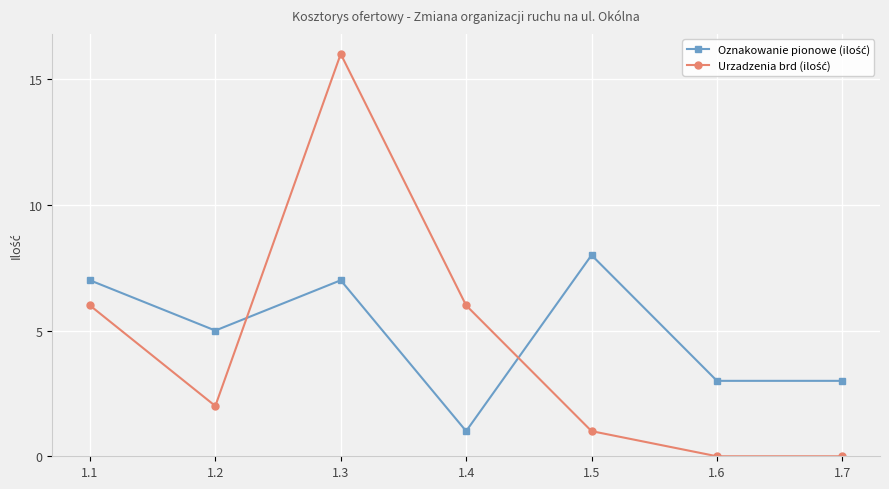

What is the total value across all series at 1.4?

7